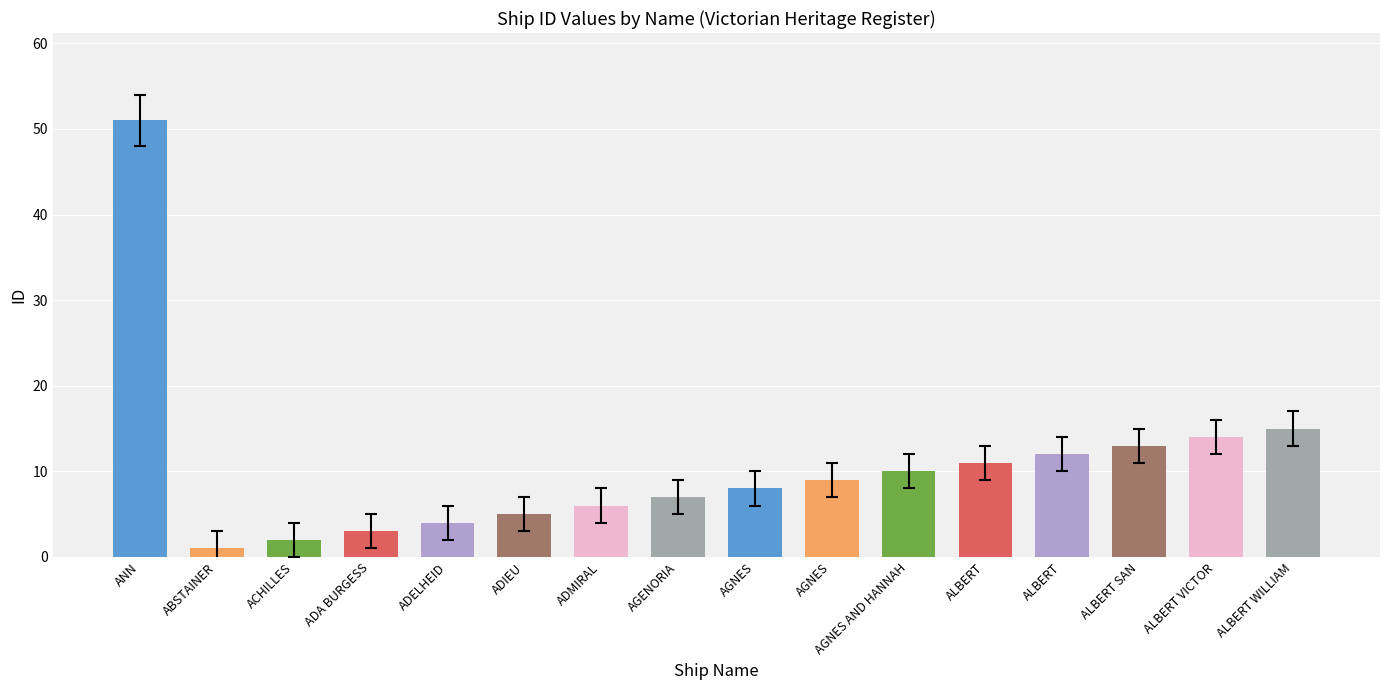

What is the value of the 6th bar from the left?

5